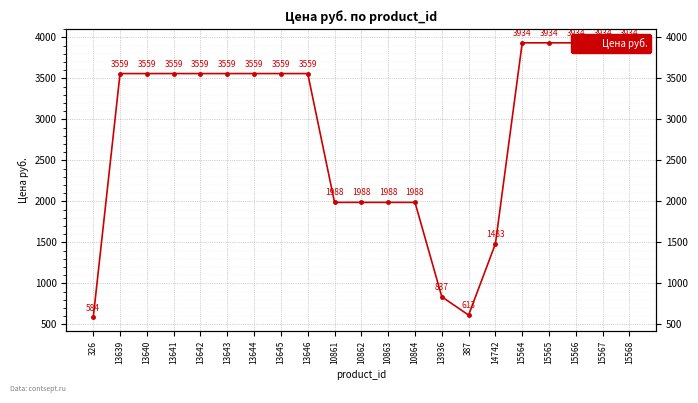

Does the chart display data point markers on the line(s)?

Yes